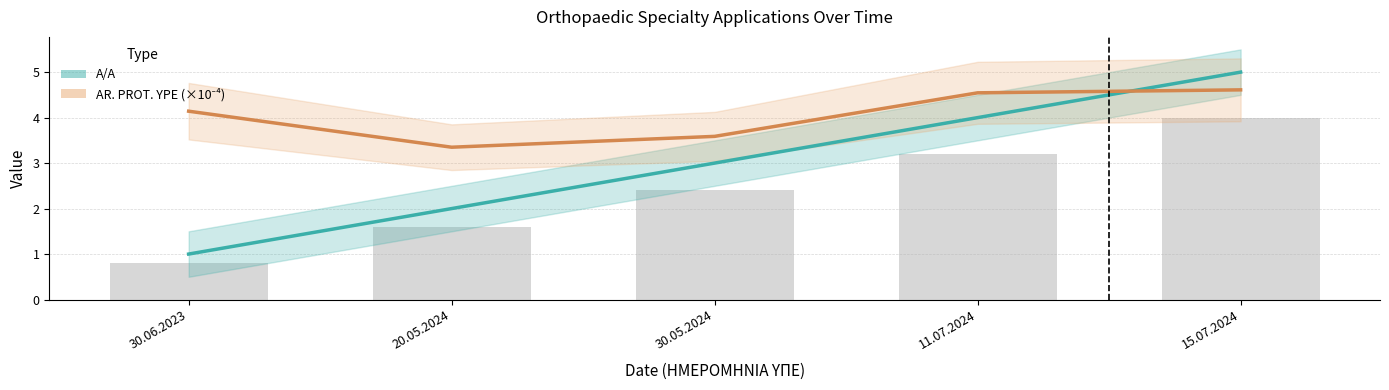

What is the greatest value displayed?

5.0